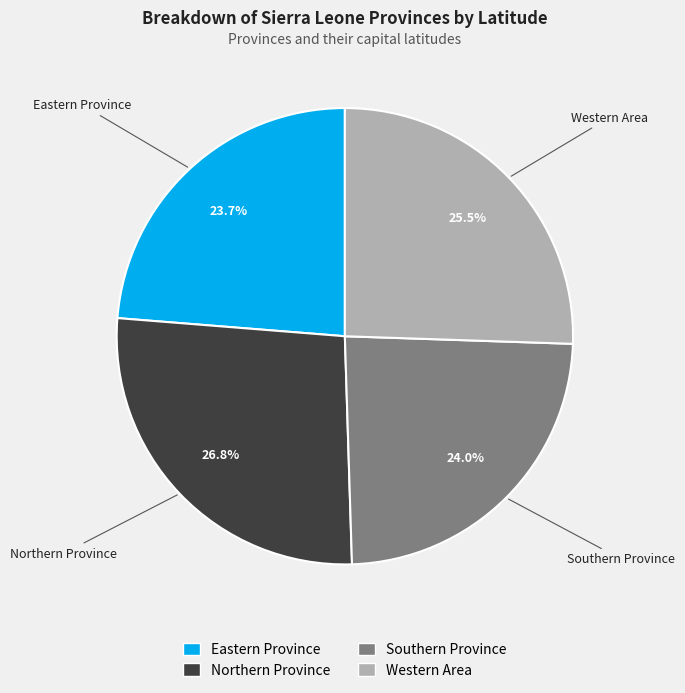

Is Eastern Province the majority of the pie?

No